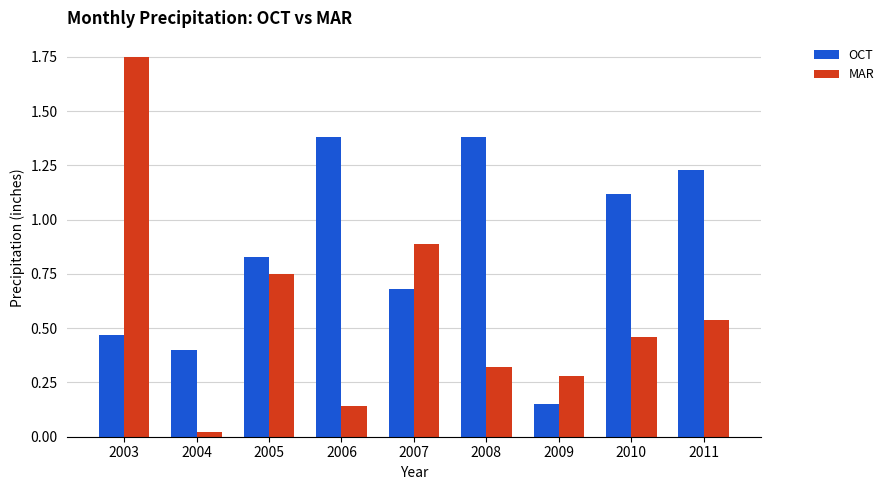

What is the total value across all series at 2010?

1.6